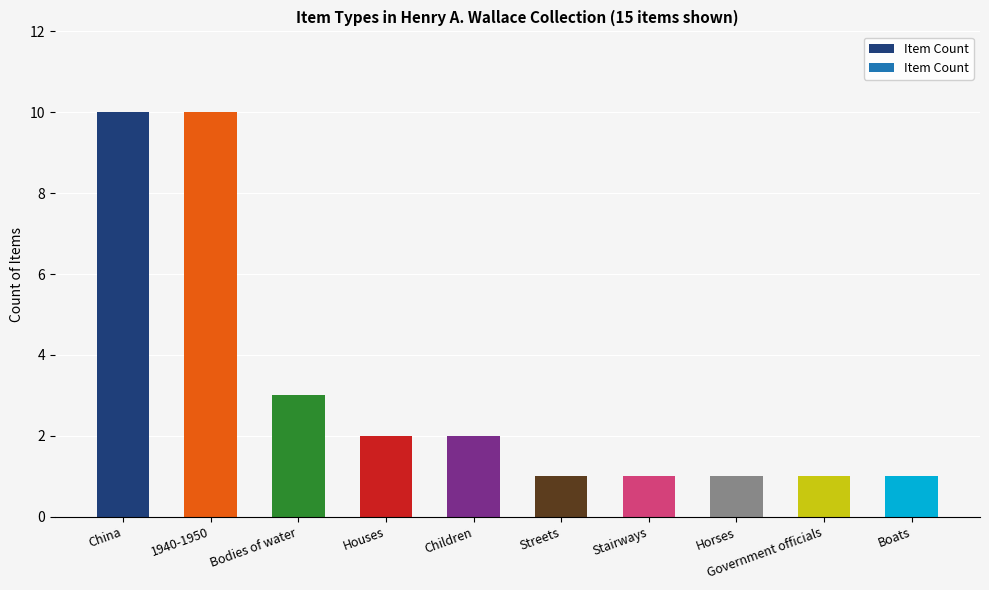

Which has a higher value, Stairways or Bodies of water?

Bodies of water